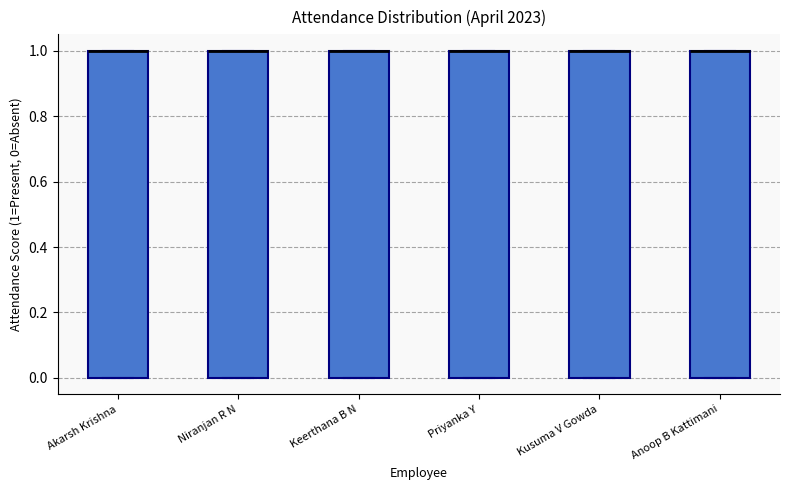

Where is the upper edge of the box for Niranjan R N on the y-axis? The values are not printed on the chart, so give them approximately, as read against the axis.

1